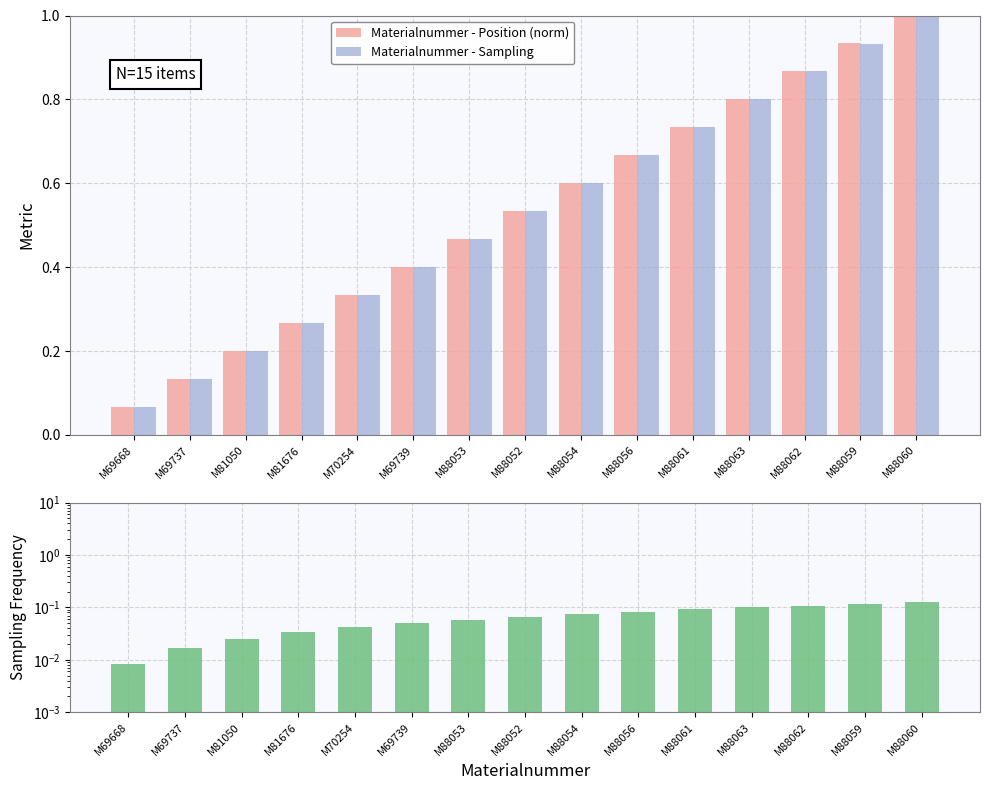

What is the label of the 11th bar from the left?

M88061